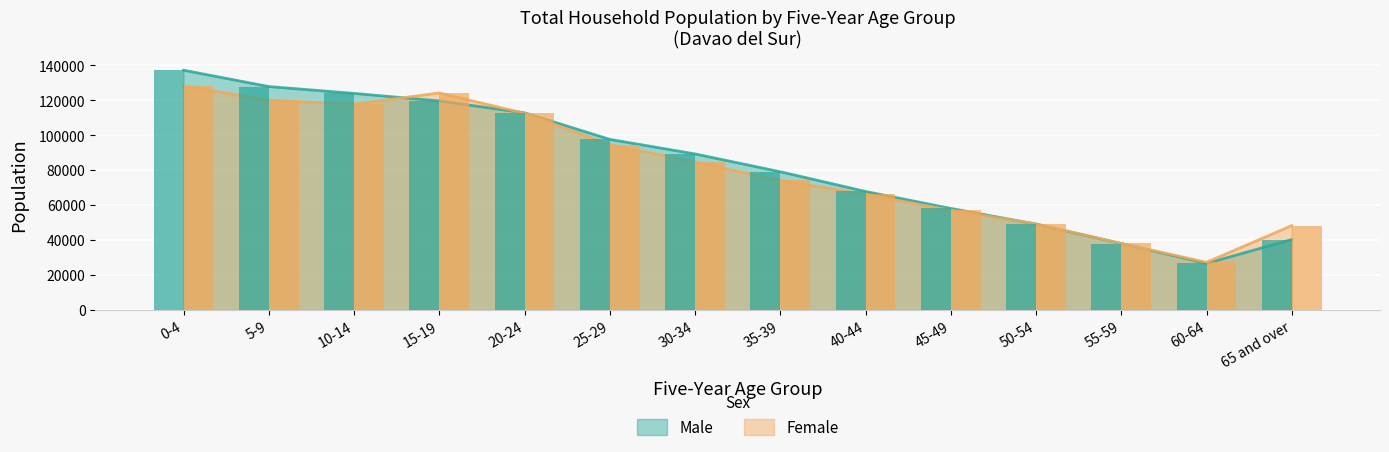

What is the maximum value shown in the chart?

137288